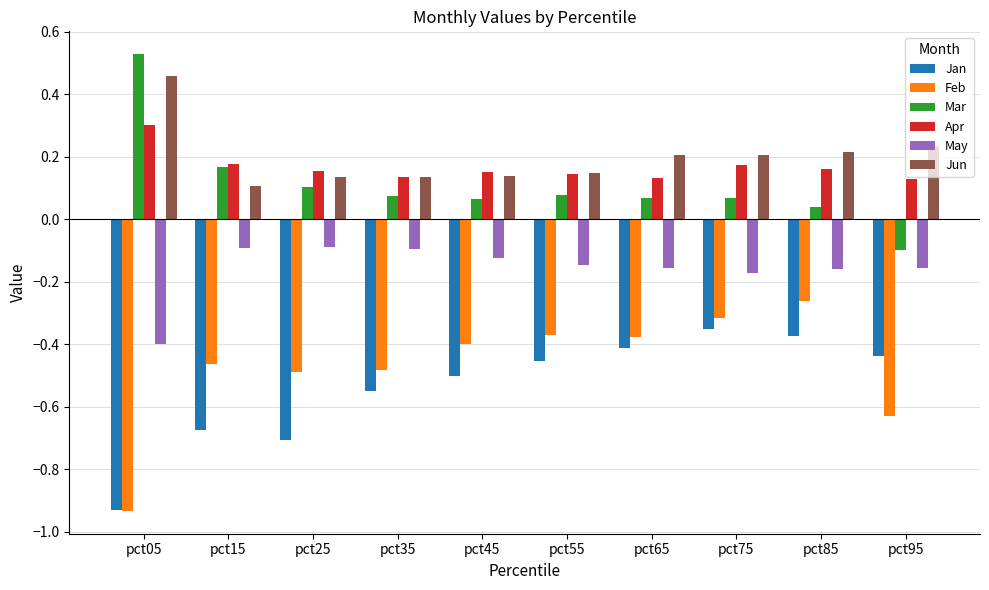

The Jun series shows 0.2 at pct75. True or false?

True